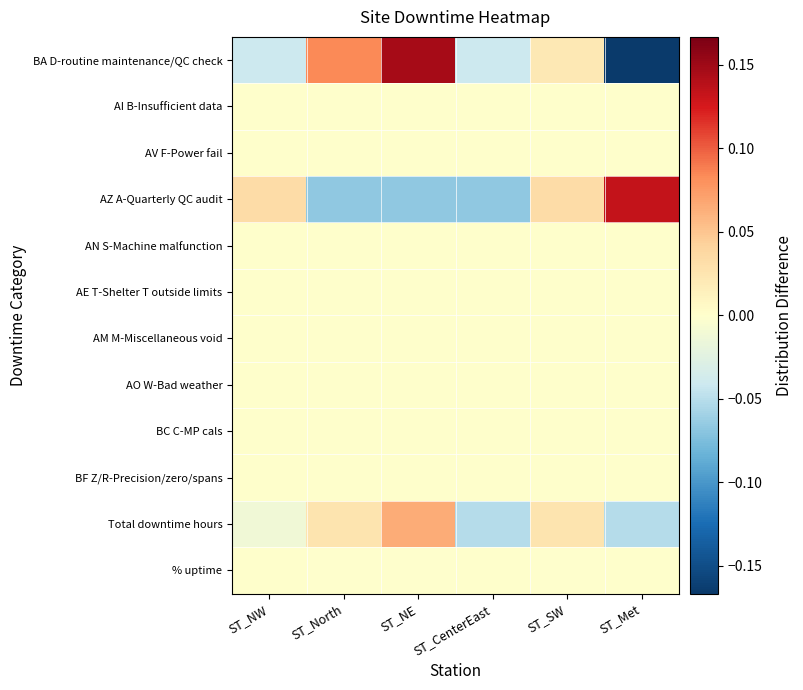

Reading left to right, extract all data points from this chart.

BA D-routine maintenance/QC check: ST_NW=-0.0	ST_North=0.1	ST_NE=0.1	ST_CenterEast=-0.0	ST_SW=0.0	ST_Met=-0.2
AI B-Insufficient data: ST_NW=0.0	ST_North=0.0	ST_NE=0.0	ST_CenterEast=0.0	ST_SW=0.0	ST_Met=0.0
AV F-Power fail: ST_NW=0.0	ST_North=0.0	ST_NE=0.0	ST_CenterEast=0.0	ST_SW=0.0	ST_Met=0.0
AZ A-Quarterly QC audit: ST_NW=0.0	ST_North=-0.1	ST_NE=-0.1	ST_CenterEast=-0.1	ST_SW=0.0	ST_Met=0.1
AN S-Machine malfunction: ST_NW=0.0	ST_North=0.0	ST_NE=0.0	ST_CenterEast=0.0	ST_SW=0.0	ST_Met=0.0
AE T-Shelter T outside limits: ST_NW=0.0	ST_North=0.0	ST_NE=0.0	ST_CenterEast=0.0	ST_SW=0.0	ST_Met=0.0
AM M-Miscellaneous void: ST_NW=0.0	ST_North=0.0	ST_NE=0.0	ST_CenterEast=0.0	ST_SW=0.0	ST_Met=0.0
AO W-Bad weather: ST_NW=0.0	ST_North=0.0	ST_NE=0.0	ST_CenterEast=0.0	ST_SW=0.0	ST_Met=0.0
BC C-MP cals: ST_NW=0.0	ST_North=0.0	ST_NE=0.0	ST_CenterEast=0.0	ST_SW=0.0	ST_Met=0.0
BF Z/R-Precision/zero/spans: ST_NW=0.0	ST_North=0.0	ST_NE=0.0	ST_CenterEast=0.0	ST_SW=0.0	ST_Met=0.0
Total downtime hours: ST_NW=-0.0	ST_North=0.0	ST_NE=0.1	ST_CenterEast=-0.1	ST_SW=0.0	ST_Met=-0.1
% uptime: ST_NW=0.0	ST_North=-0.0	ST_NE=-0.0	ST_CenterEast=0.0	ST_SW=-0.0	ST_Met=0.0